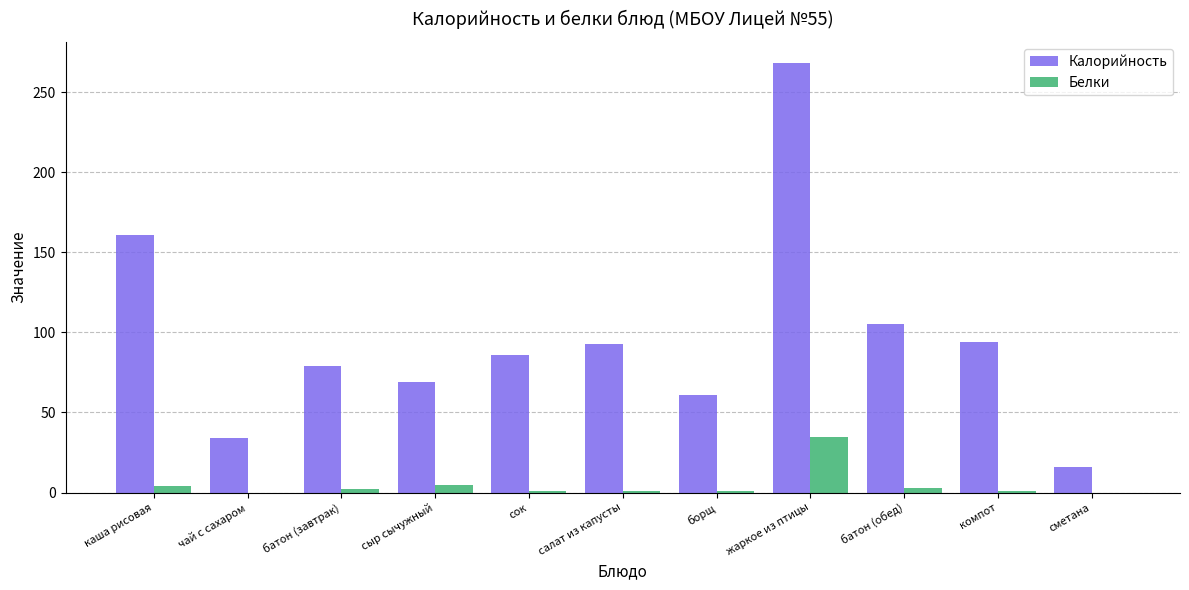

Which series has the largest total across all categories?

Калорийность